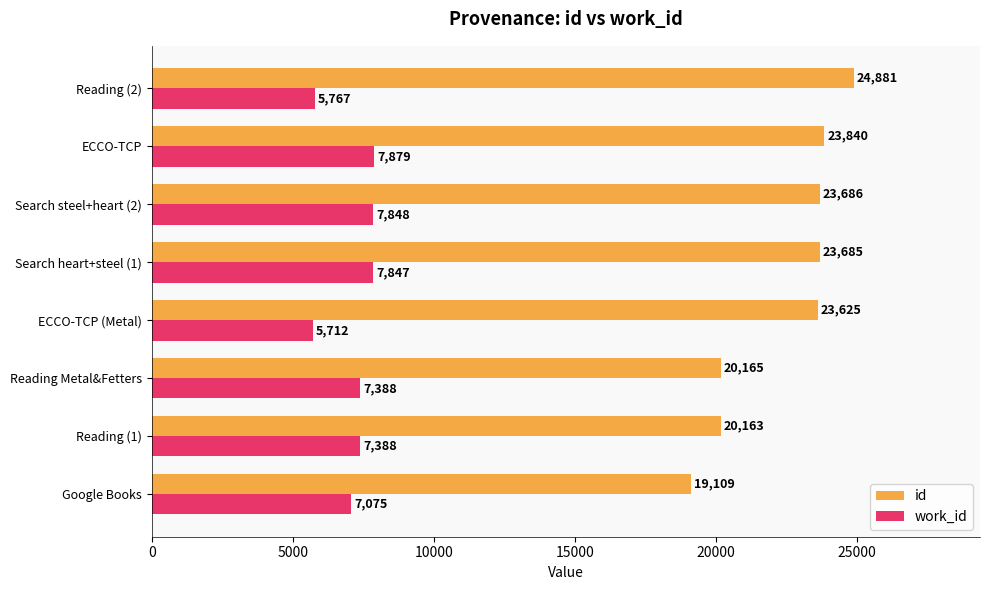

Which series has the widest spread of values?

id